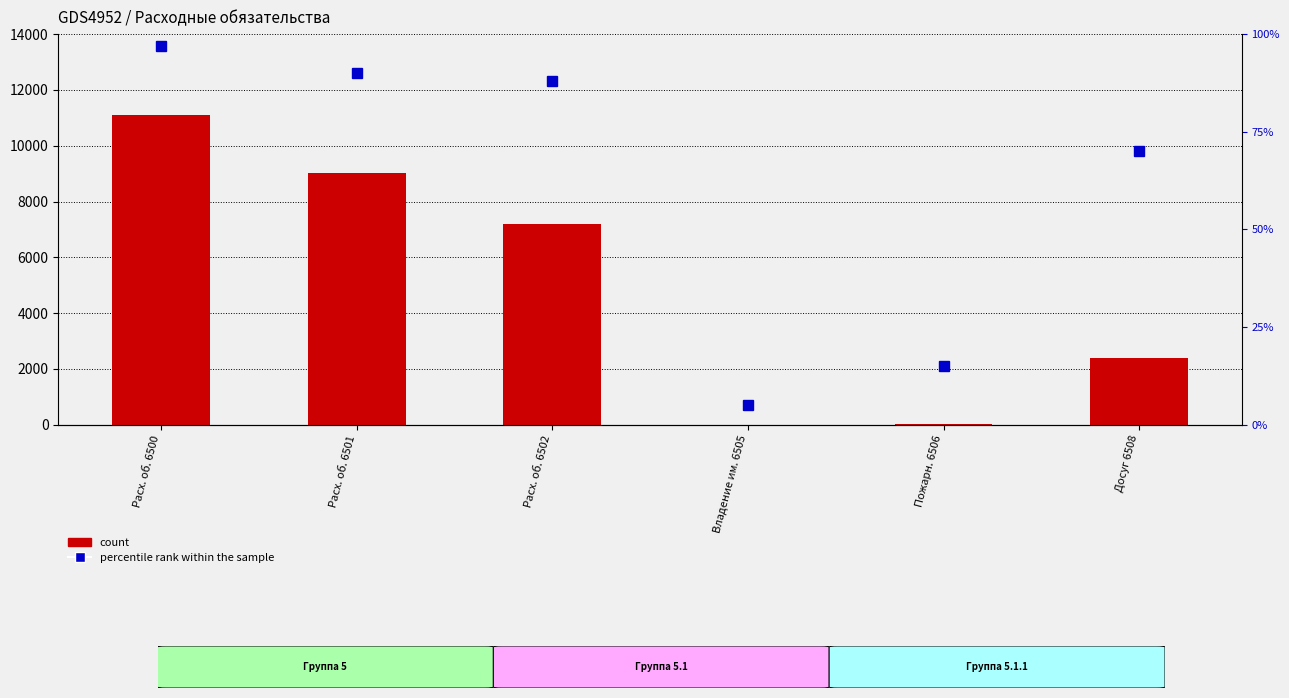

What position from the right is Расх. об. 6502?

4